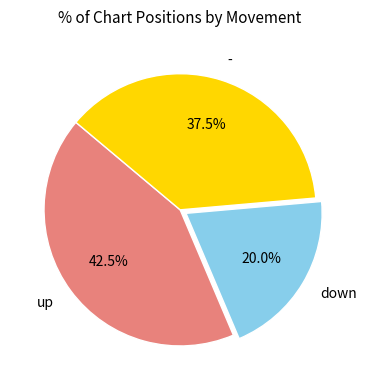

To the nearest percent, what is the difference between the largest and smallest slice percentages?

22%